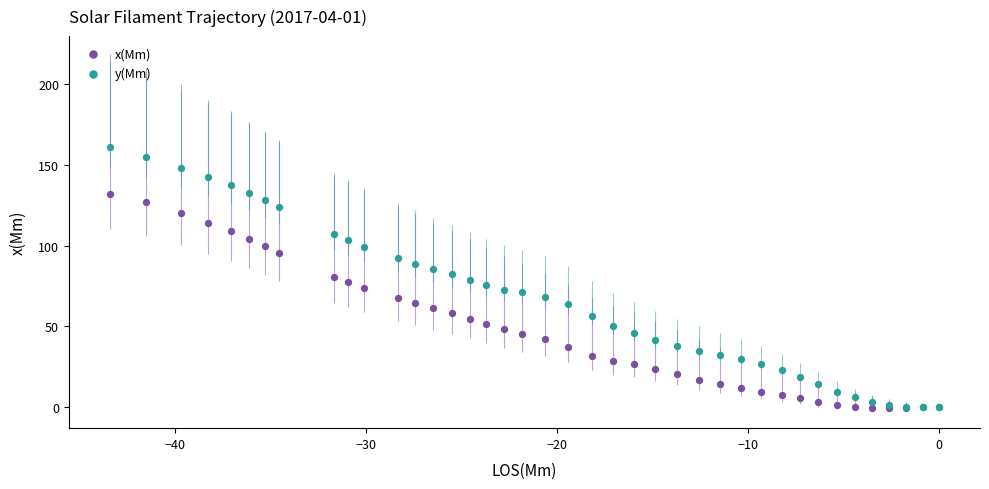

What are all the series names shown in the legend?

x(Mm), y(Mm)